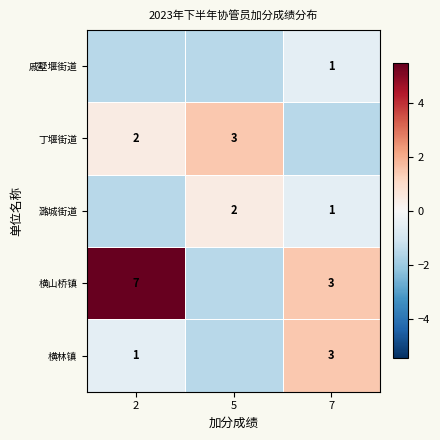

What is the difference between the highest and lowest values at 5?

3.0